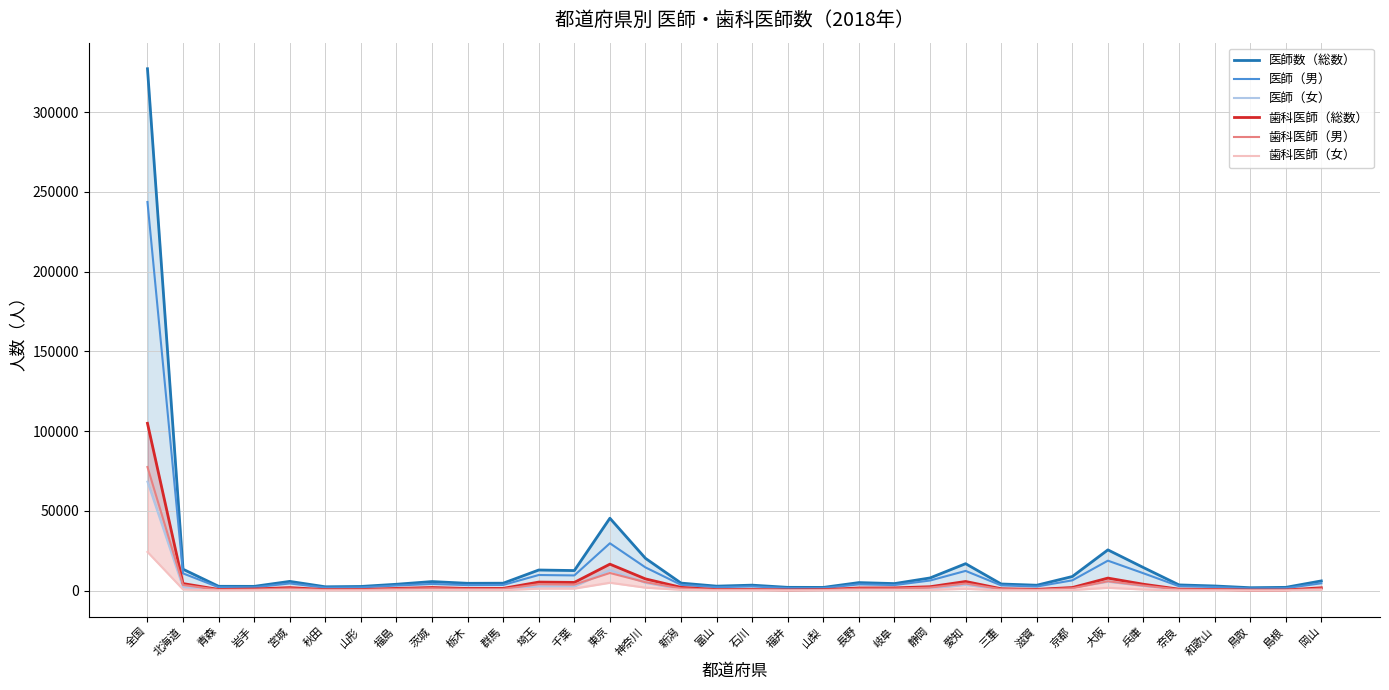

True or false: 医師（女） and 医師数（総数） intersect in this chart.

False